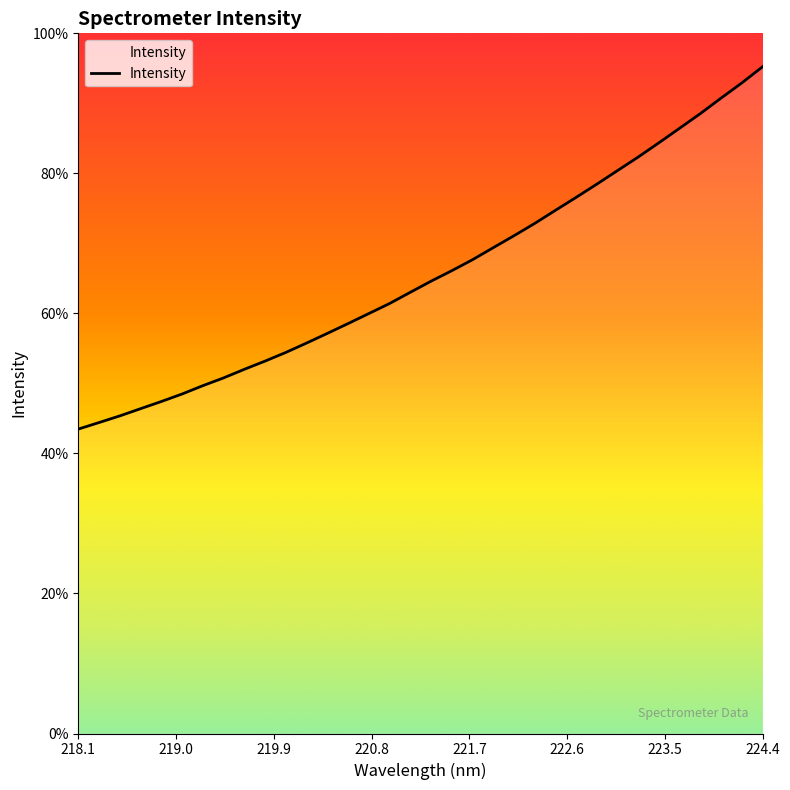

Which category has the lowest value across all series?

218.1